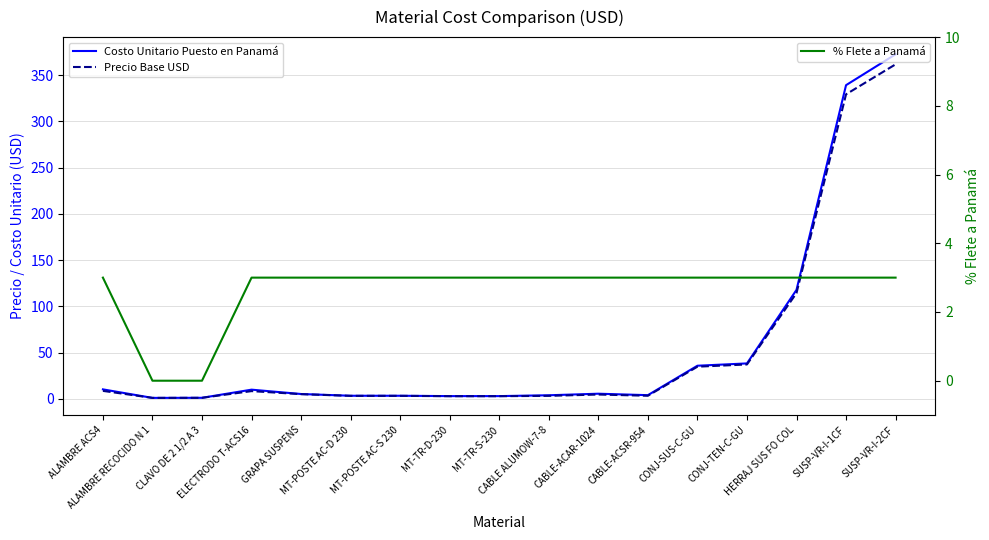

What is the value of the % Flete a Panamá point at the 14th from the left?

3.0